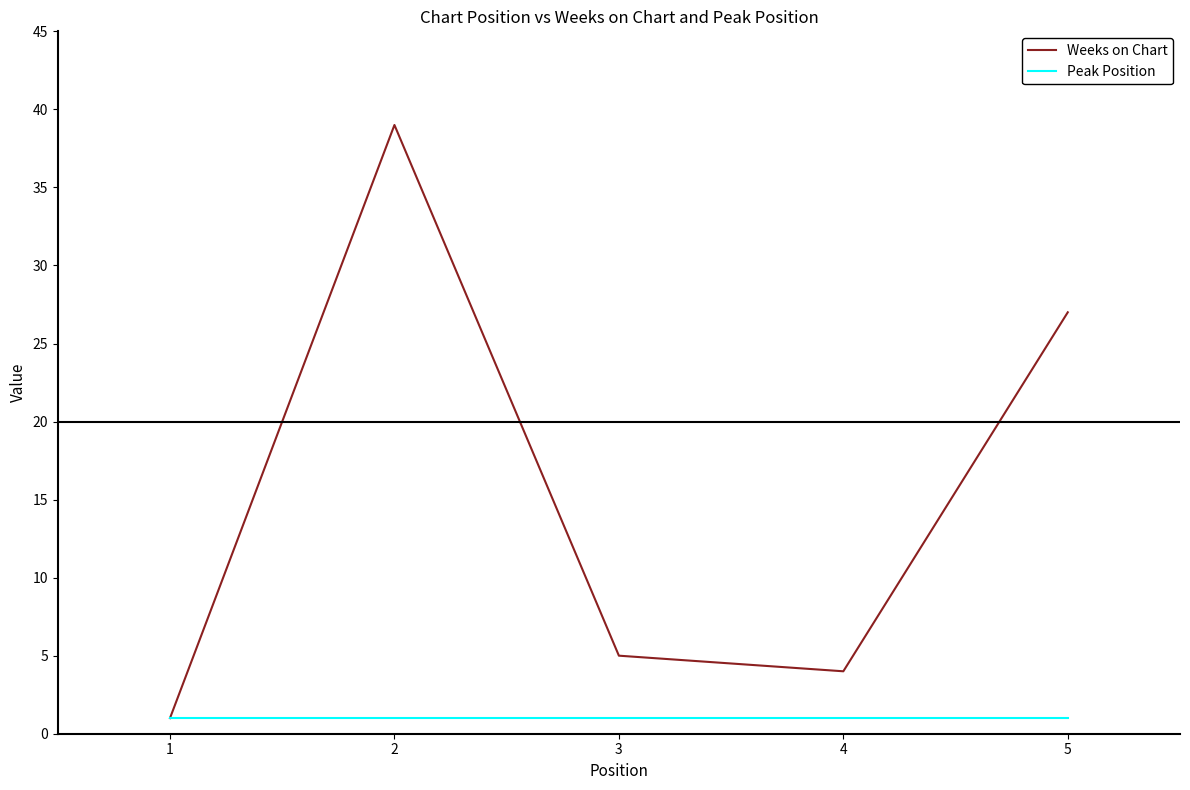

Where is Weeks on Chart nearest to the value 20?

5